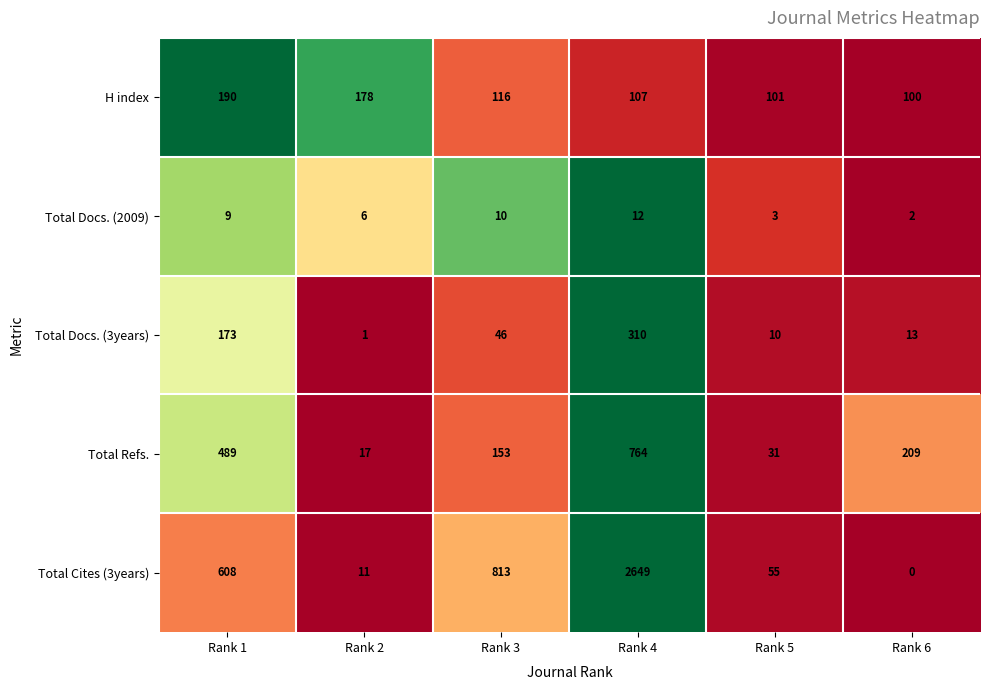

Reading left to right, what are all the values shown in this chart?

H index: Rank 1=190	Rank 2=178	Rank 3=116	Rank 4=107	Rank 5=101	Rank 6=100
Total Docs. (2009): Rank 1=9	Rank 2=6	Rank 3=10	Rank 4=12	Rank 5=3	Rank 6=2
Total Docs. (3years): Rank 1=173	Rank 2=1	Rank 3=46	Rank 4=310	Rank 5=10	Rank 6=13
Total Refs.: Rank 1=489	Rank 2=17	Rank 3=153	Rank 4=764	Rank 5=31	Rank 6=209
Total Cites (3years): Rank 1=608	Rank 2=11	Rank 3=813	Rank 4=2649	Rank 5=55	Rank 6=0